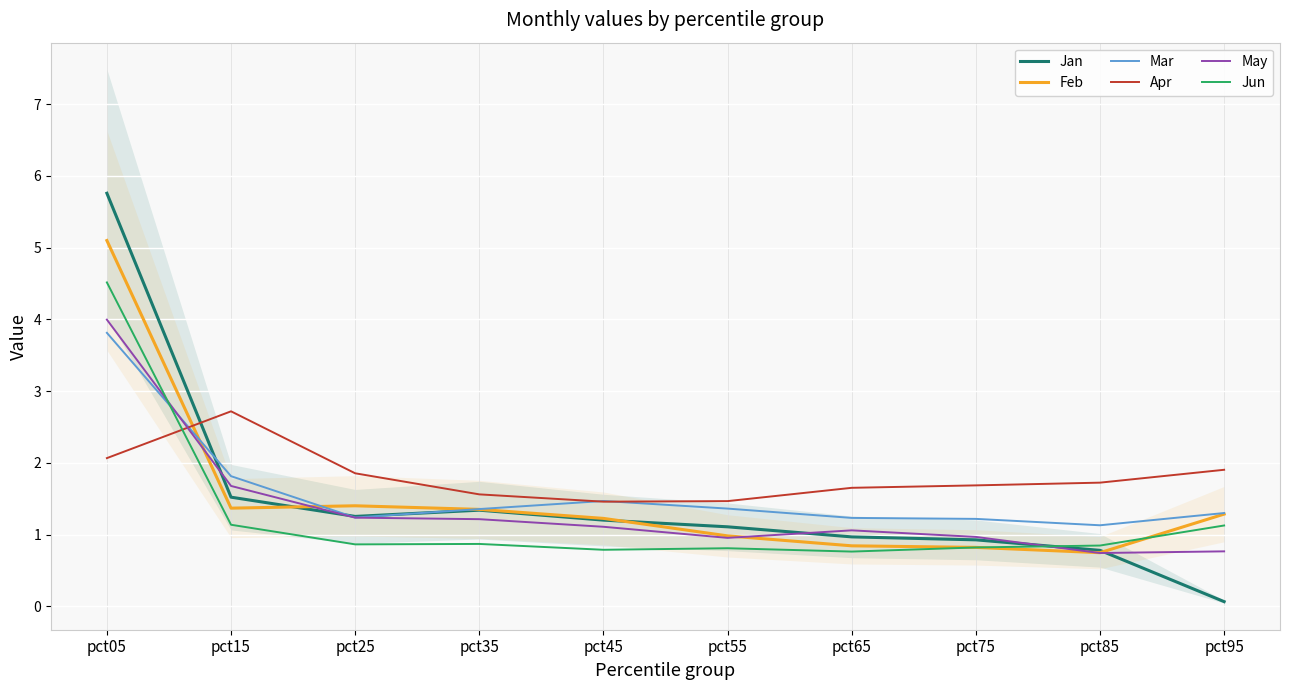

What is the minimum value shown in the chart?

0.1